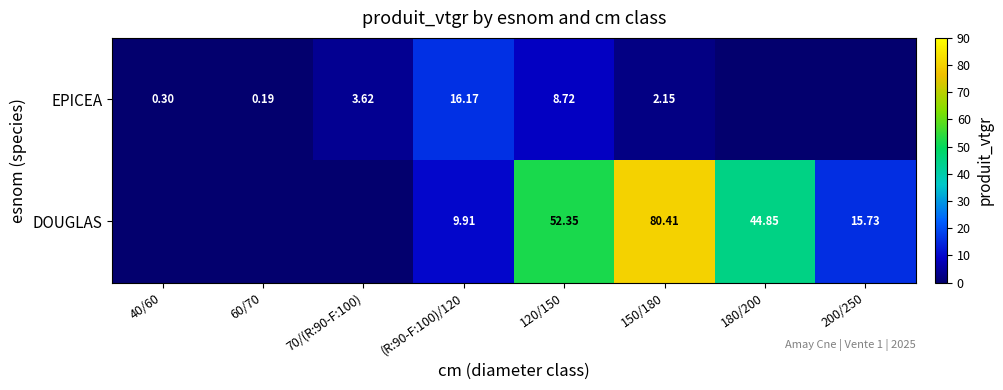

Is the value of EPICEA at 40/60 greater than the value of DOUGLAS at 200/250?

No